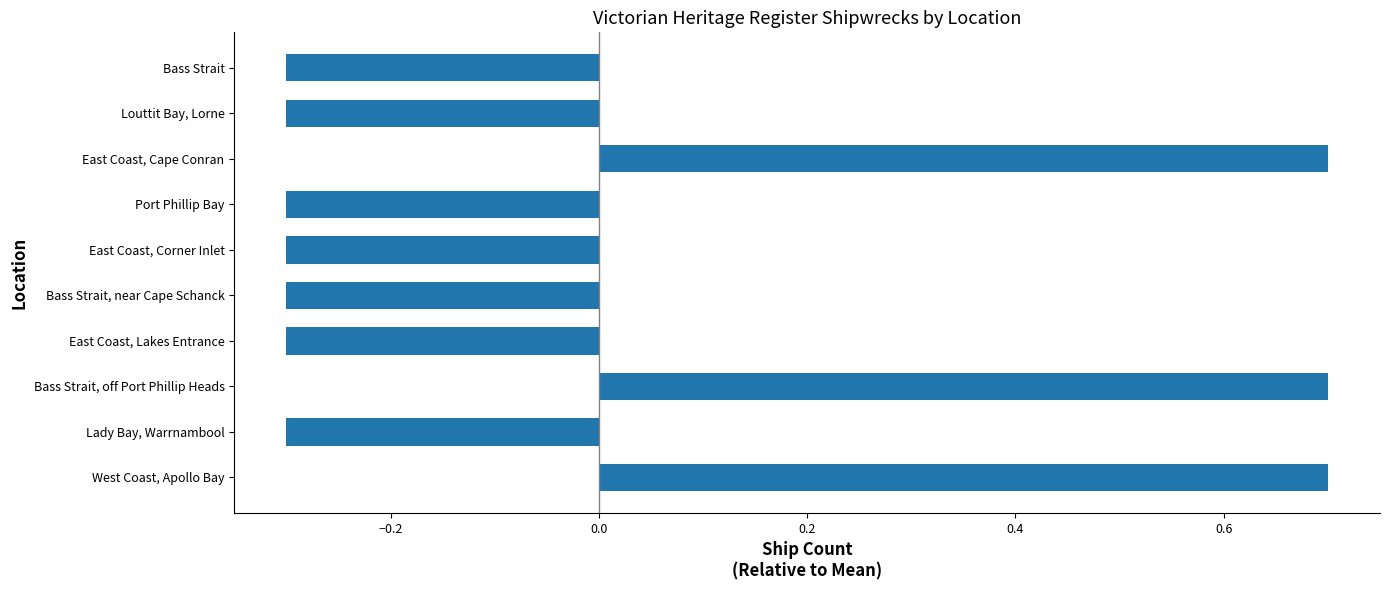

True or false: the data shows -0.3 at Bass Strait, near Cape Schanck.

True